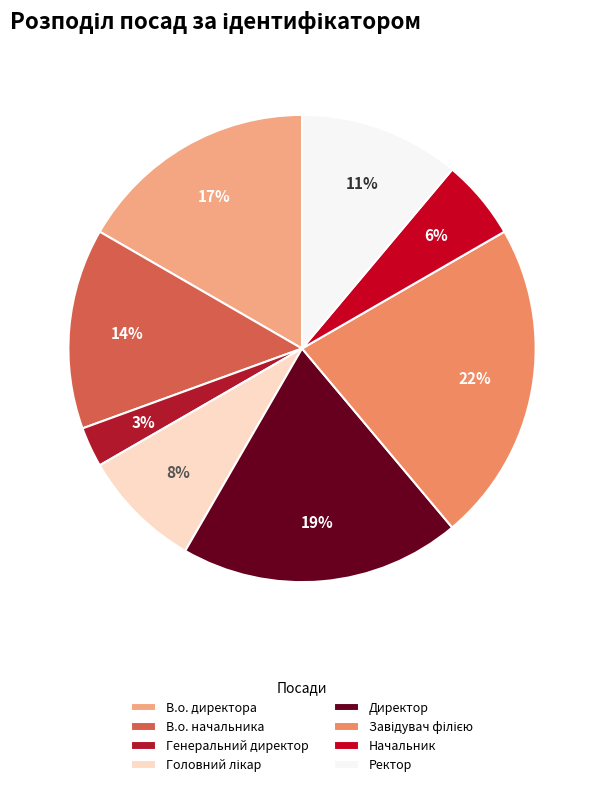

How many slices are in this pie chart?

8